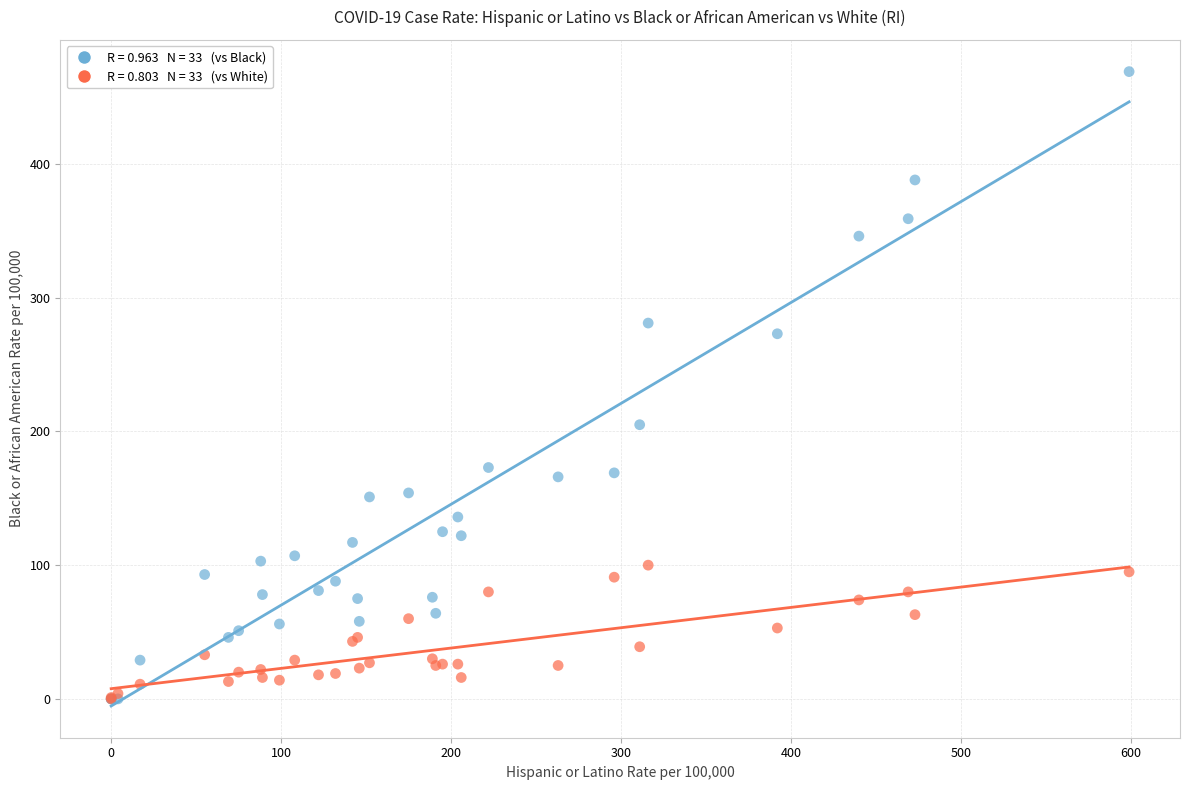

Across all series, what Y value is closest to 234?

205